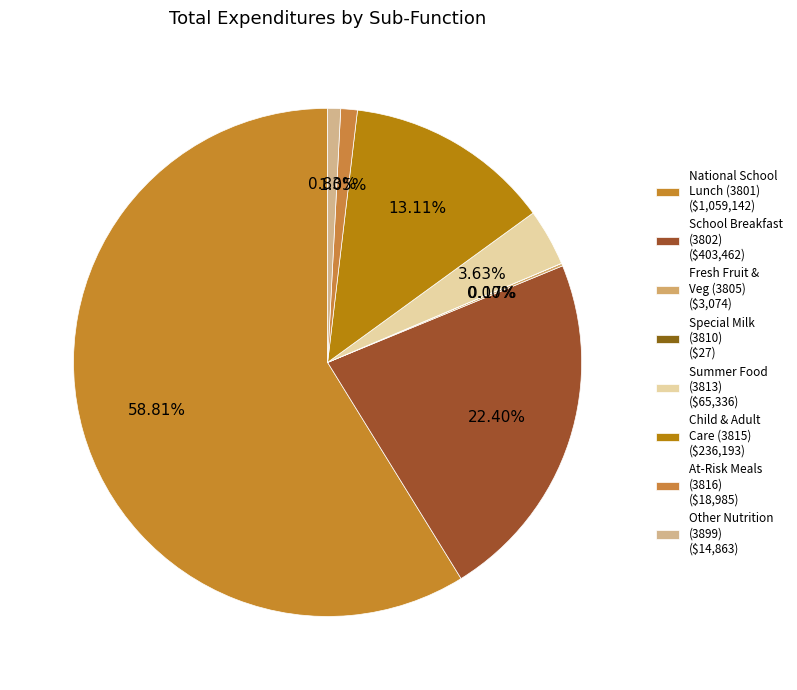

To the nearest percent, what is the average slice percentage?

12%